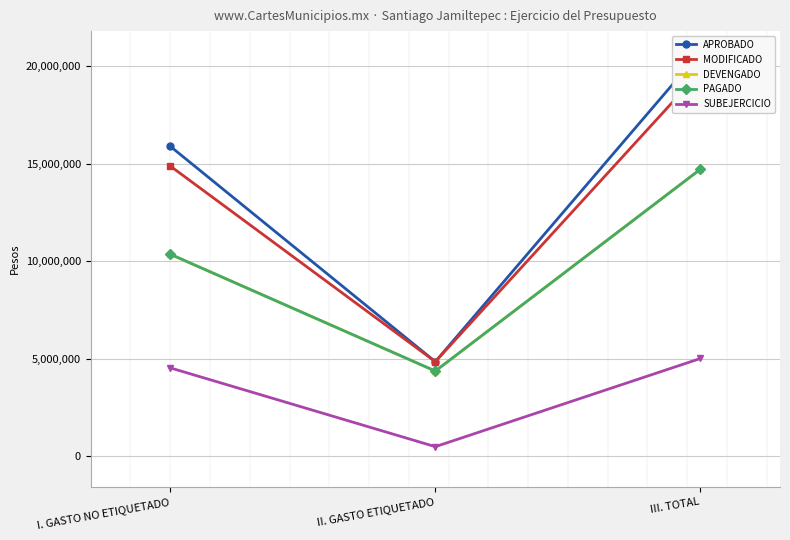

What is the total value across all series at I. GASTO NO ETIQUETADO?

55996519.5